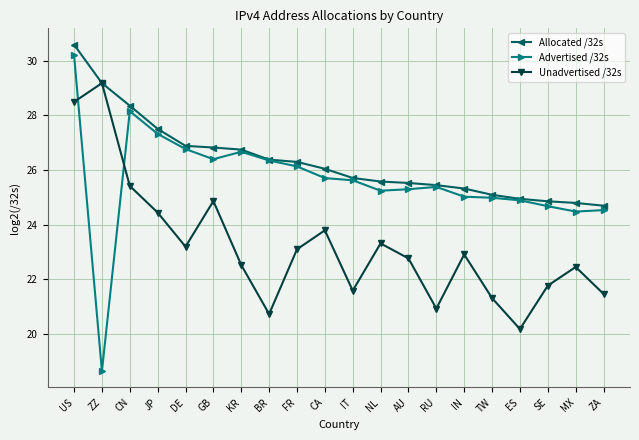

What is the difference between the Advertised /32s values at TW and US?

5.2